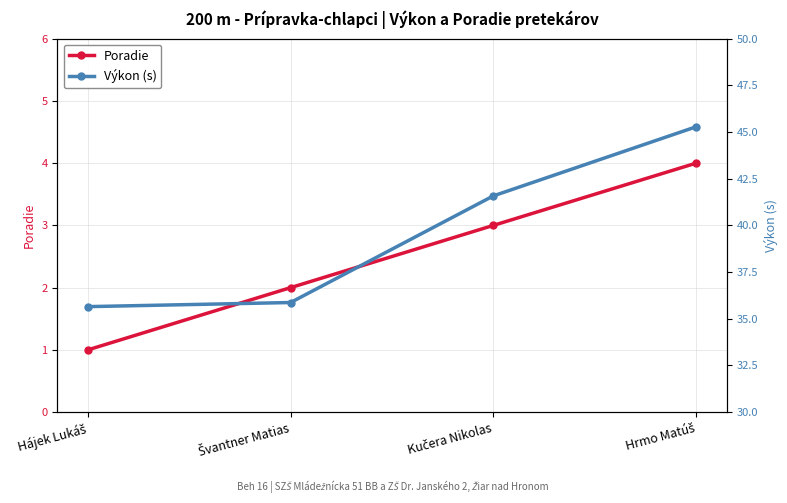

Reading left to right, what are all the values shown in this chart?

Poradie: 1.0	2.0	3.0	4.0
Výkon (s): 35.6	35.9	41.6	45.3